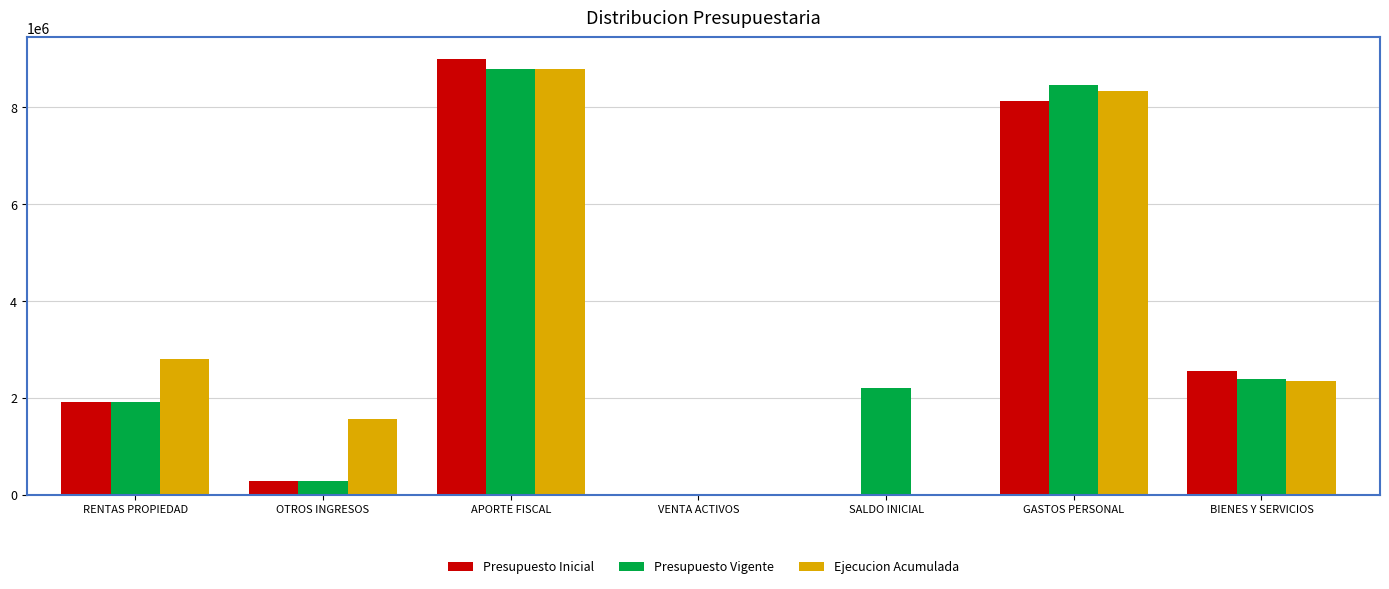

What is the total value across all series at RENTAS PROPIEDAD?

6638528